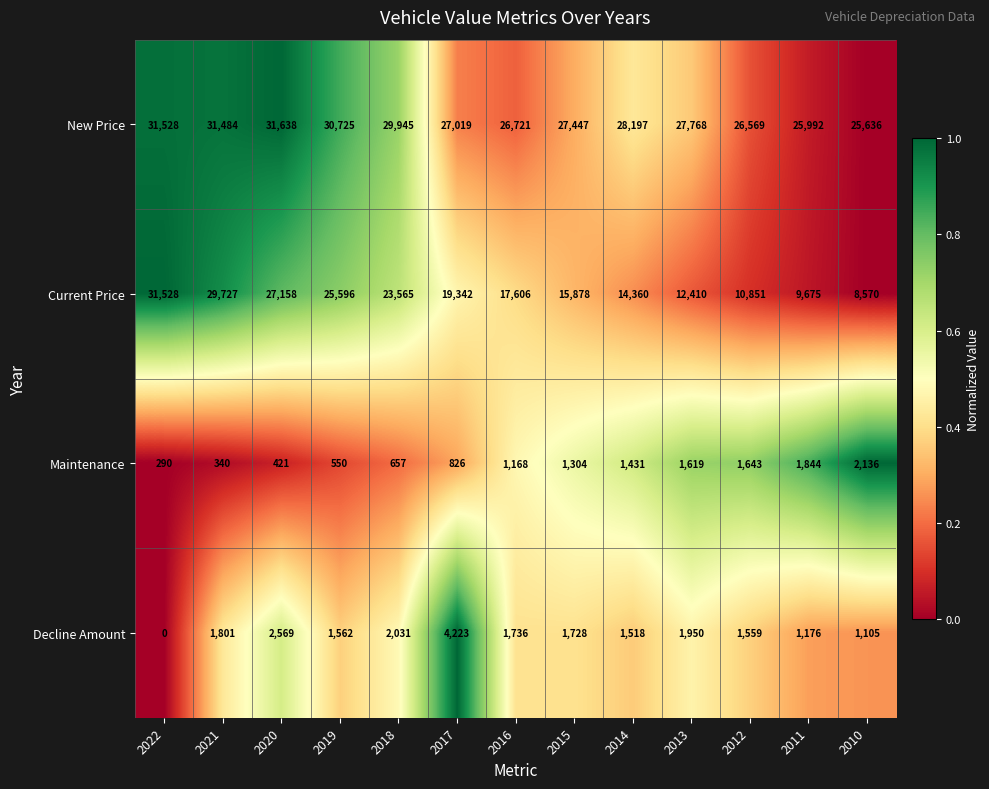

At which category does the chart reach its peak across all series?

2020